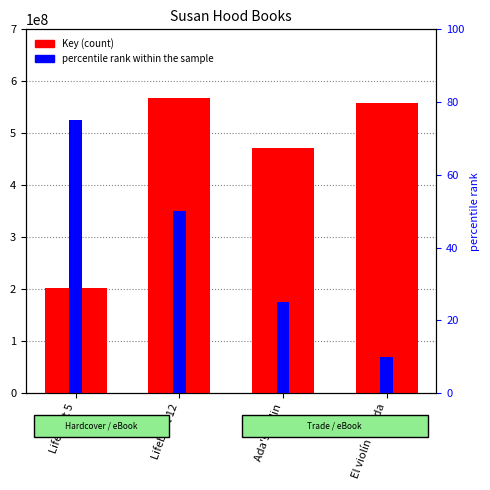

What is the sum of the Key (count) values at El violín de Ada and Ada's Violin?

1030571207